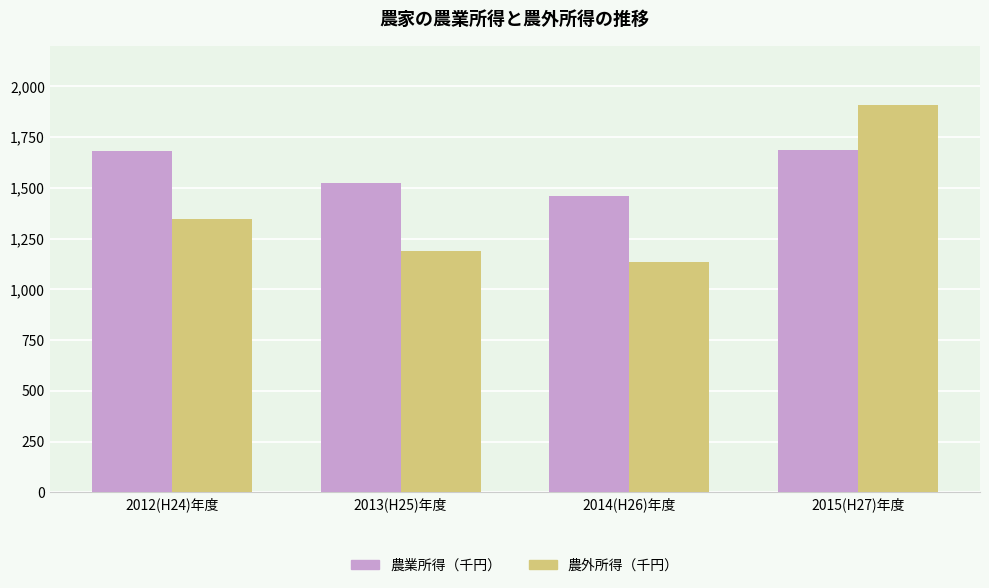

What are all the series names shown in the legend?

農業所得（千円）, 農外所得（千円）